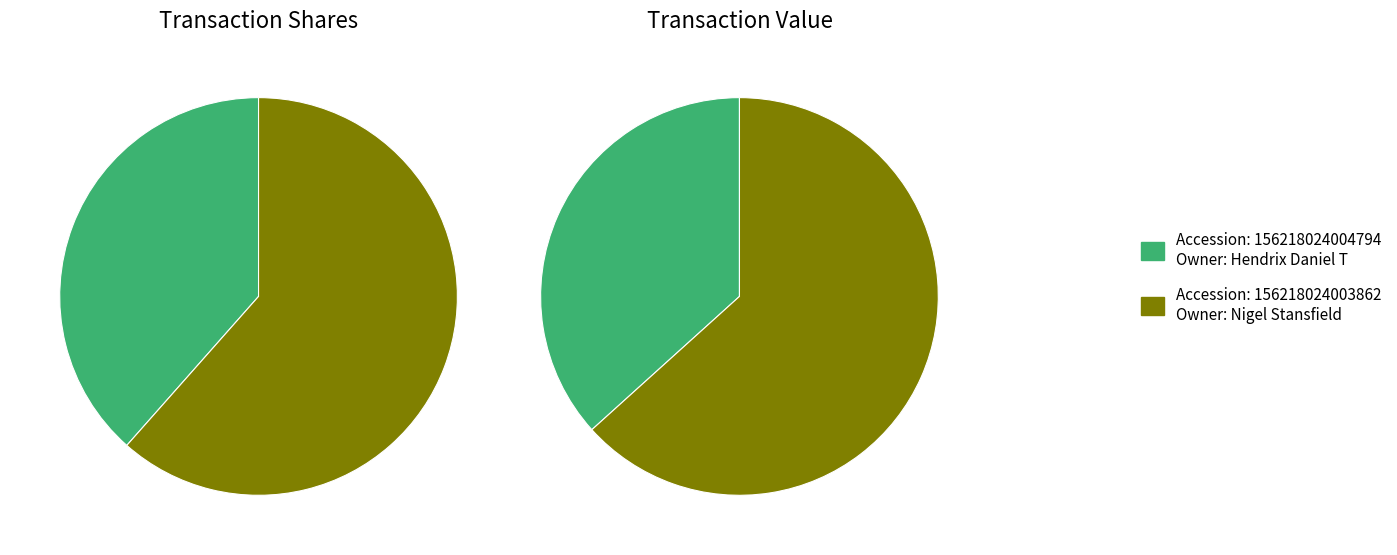

To the nearest percent, what percentage of the pie is 156218024003862?

63%